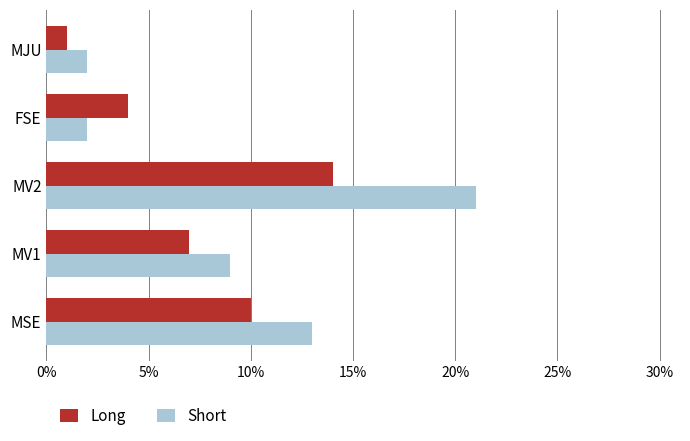

Which series has the largest total across all categories?

Short